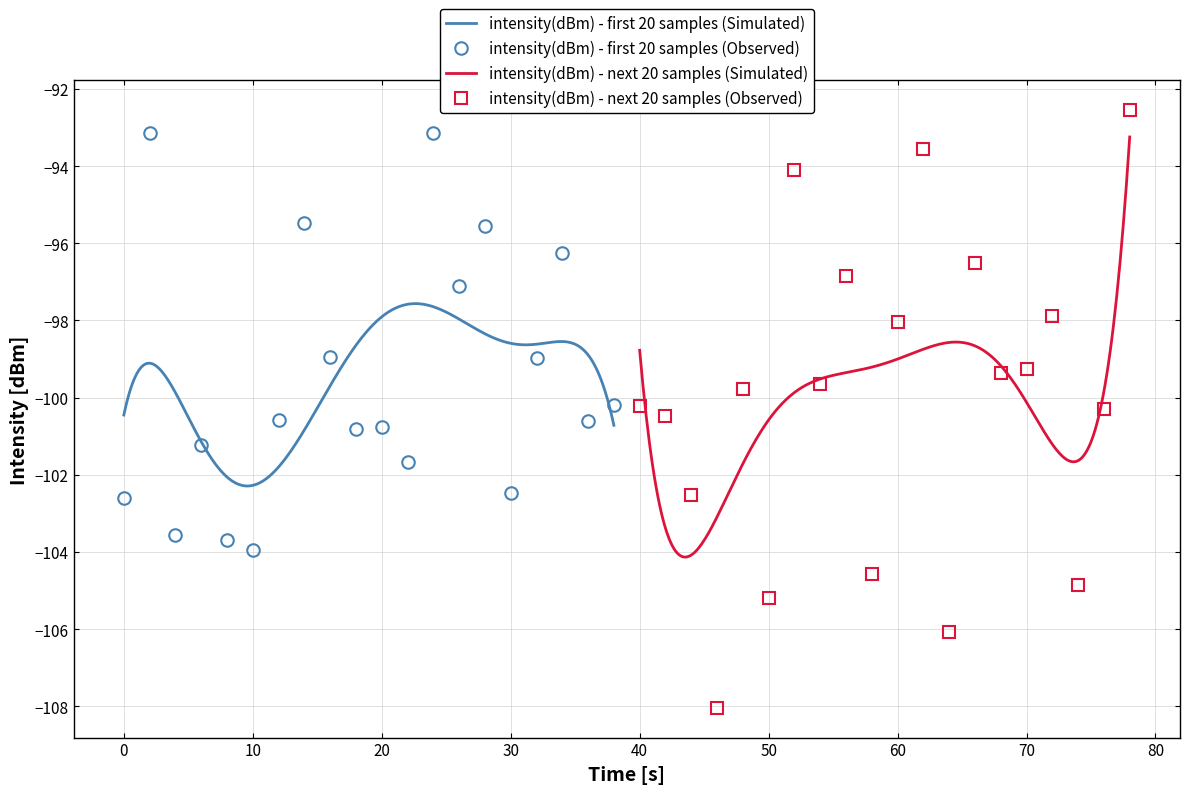

Which series has the largest total across all categories?

intensity(dBm) - first 20 samples